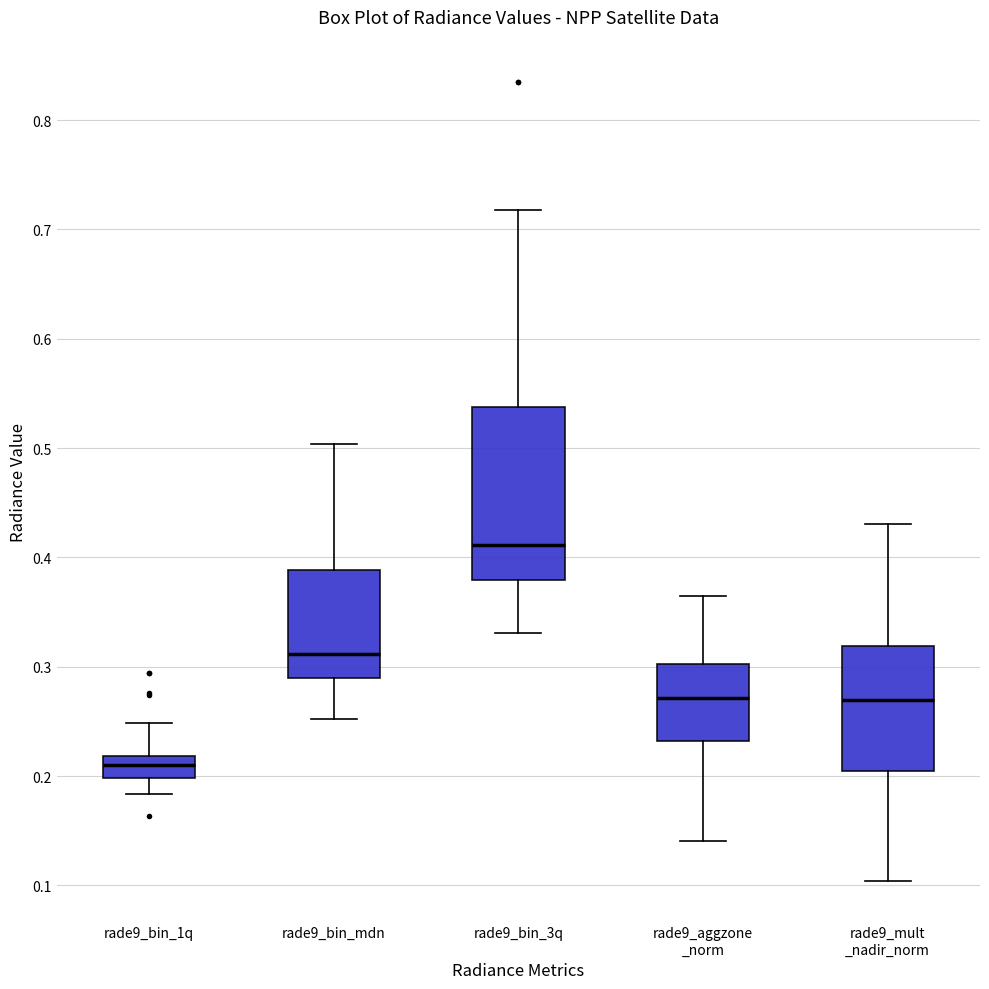

Reading left to right, transcribe this box plot: for each box, give where its median line is, the range the box spans, and where its two whiskers end, as read against the y-axis. The values are not printed on the chart, so give them approximately, as read against the axis.

rade9_bin_1q: median 0.21, box 0.20 to 0.22, whiskers 0.18 to 0.25
rade9_bin_mdn: median 0.31, box 0.29 to 0.39, whiskers 0.25 to 0.50
rade9_bin_3q: median 0.41, box 0.38 to 0.54, whiskers 0.33 to 0.72
rade9_aggzone _norm: median 0.27, box 0.23 to 0.30, whiskers 0.14 to 0.37
rade9_mult _nadir_norm: median 0.27, box 0.21 to 0.32, whiskers 0.10 to 0.43